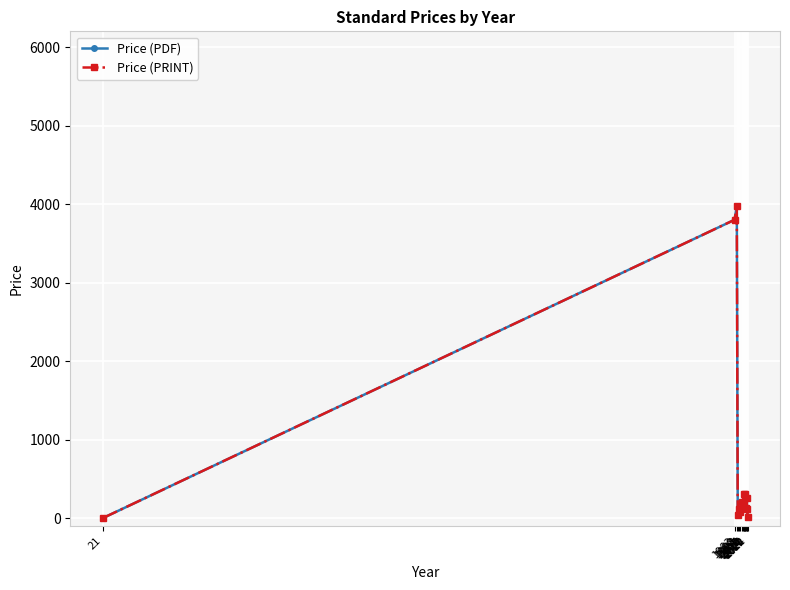

What is the average value of the Price (PRINT) series?

620.0